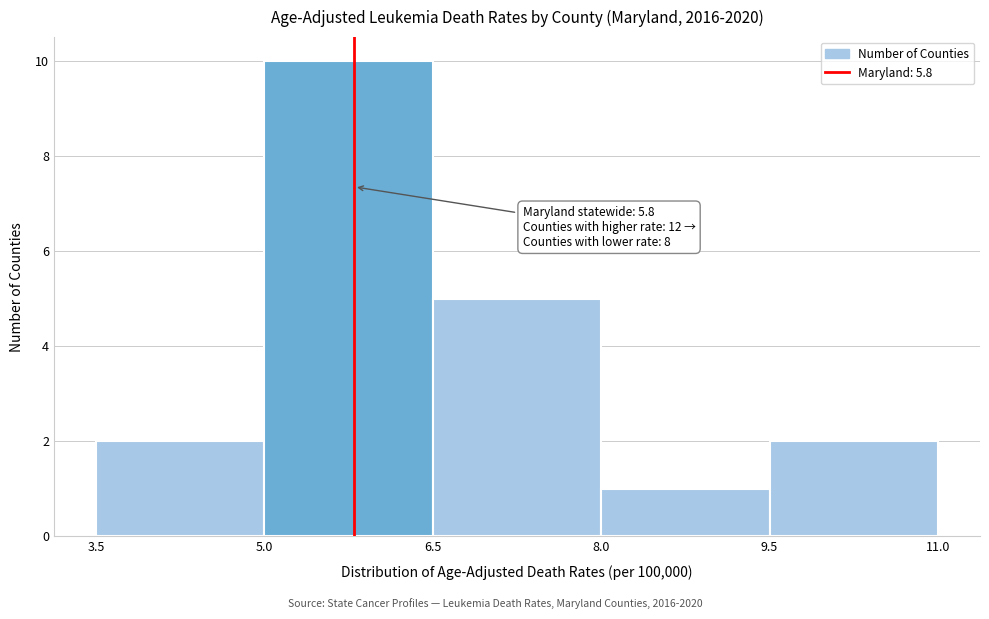

Over which range of the x-axis is the bar tallest?

5.0 to 6.5